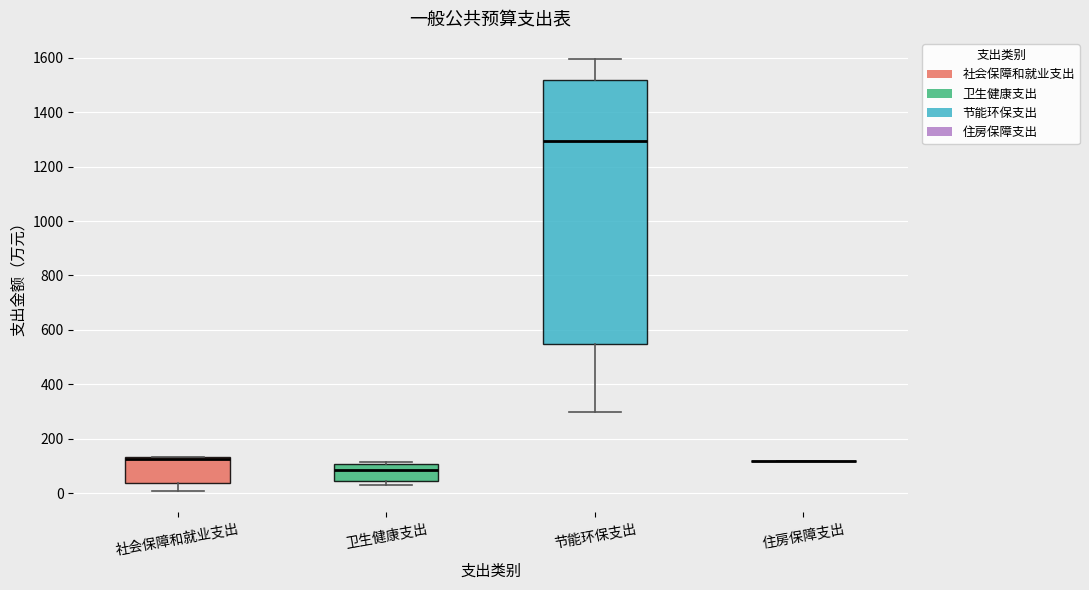

Reading left to right, read every box against the y-axis: the position of its median line, the range the box covers, and the ends of its whiskers. The values are not printed on the chart, so give them approximately, as read against the axis.

社会保障和就业支出: median 120, box 40 to 140, whiskers 0 to 140
卫生健康支出: median 80, box 40 to 100, whiskers 40 (just below the box's lower edge) to 120
节能环保支出: median 1300, box 540 to 1520, whiskers 300 to 1600
住房保障支出: box collapsed to a line at 120, whiskers 120 to 120